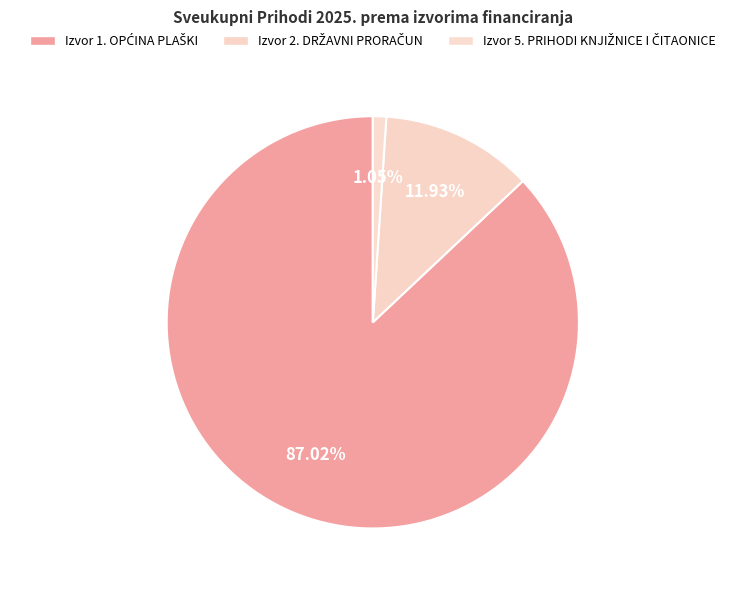

To the nearest percent, what is the difference between the largest and smallest slice percentages?

86%